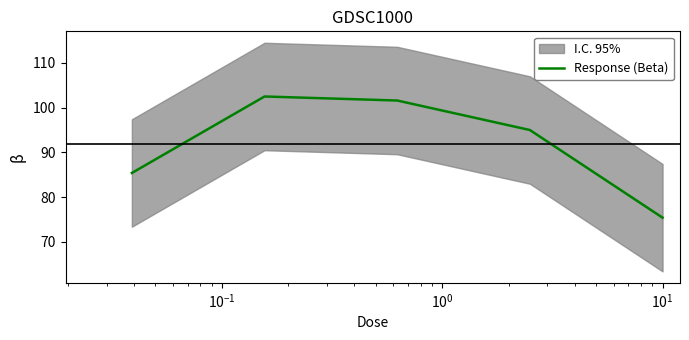

What is the ratio of the value at $\mathdefault{10^{1}}$ to the value at $\mathdefault{10^{-1}}$?

0.7